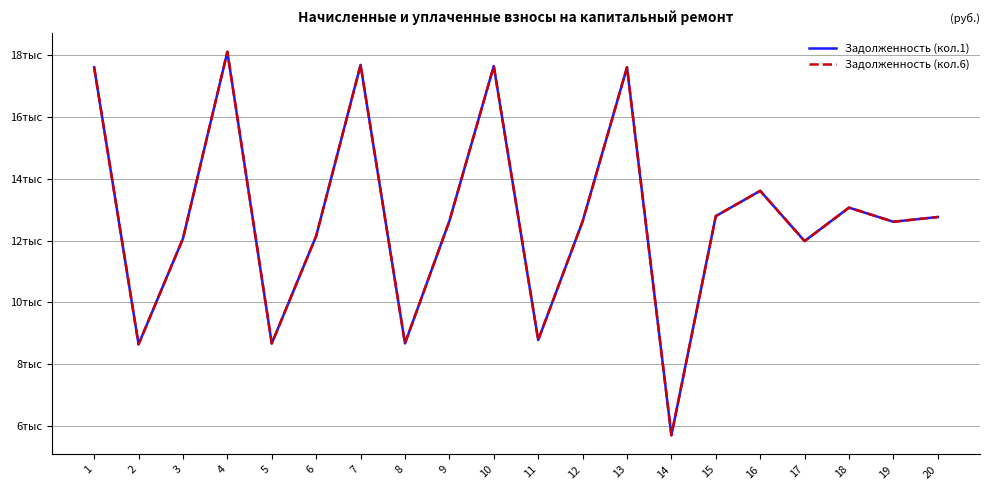

Which category has the lowest value in the Задолженность (кол.1) series?

14